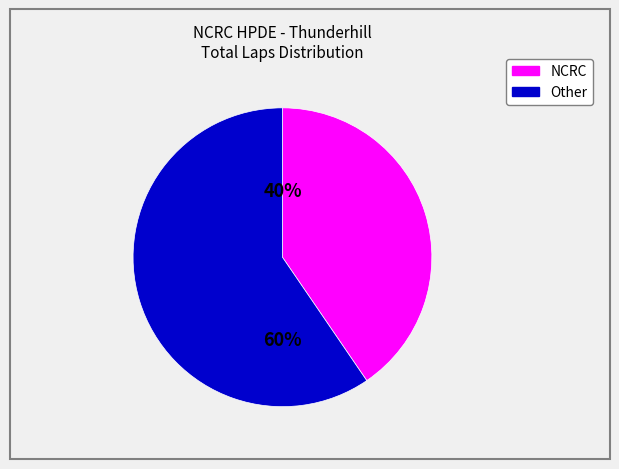

Count the number of slices in the pie.

2